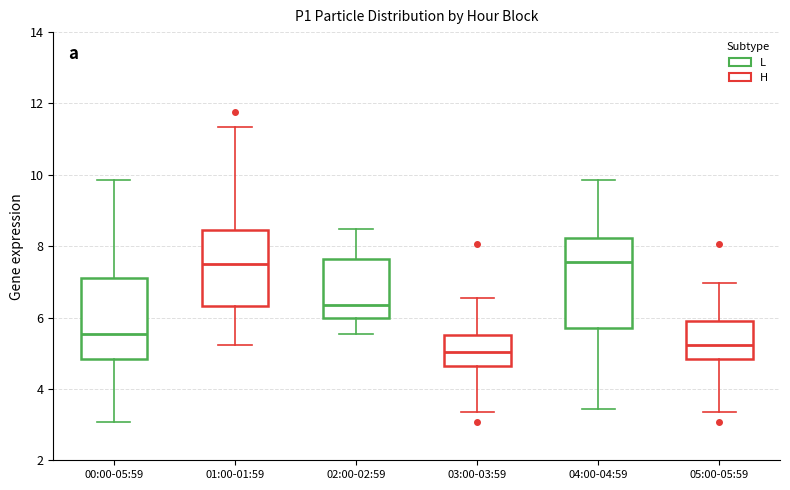

Reading left to right, read every box against the y-axis: the position of its median line, the range the box covers, and the ends of its whiskers. The values are not printed on the chart, so give them approximately, as read against the axis.

00:00-05:59: median 5.6, box 4.8 to 7.2, whiskers 3.0 to 9.8
01:00-01:59: median 7.6, box 6.4 to 8.4, whiskers 5.2 to 11.4
02:00-02:59: median 6.4, box 6.0 to 7.6, whiskers 5.6 to 8.4
03:00-03:59: median 5.0, box 4.6 to 5.6, whiskers 3.4 to 6.6
04:00-04:59: median 7.6, box 5.8 to 8.2, whiskers 3.4 to 9.8
05:00-05:59: median 5.2, box 4.8 to 6.0, whiskers 3.4 to 7.0